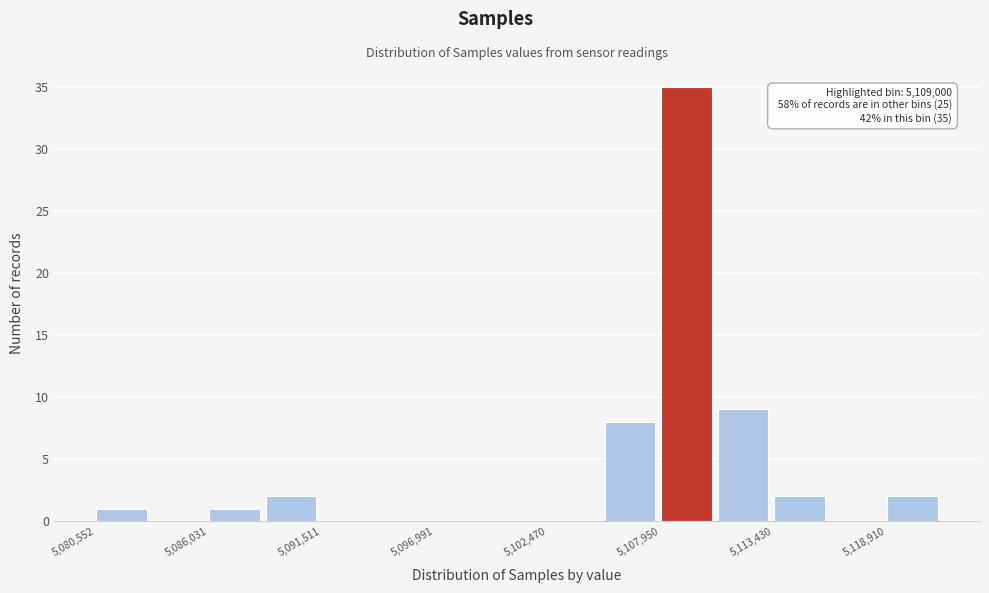

Read against the x-axis, roughly where is the centre of the tallest bar?

5109000